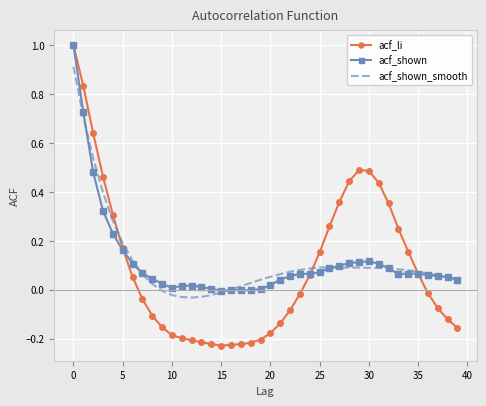

What is the maximum value for acf_shown?

1.0